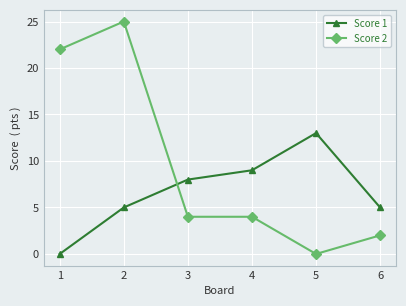

Between 2 and 5, which series saw the biggest shift?

Score 2